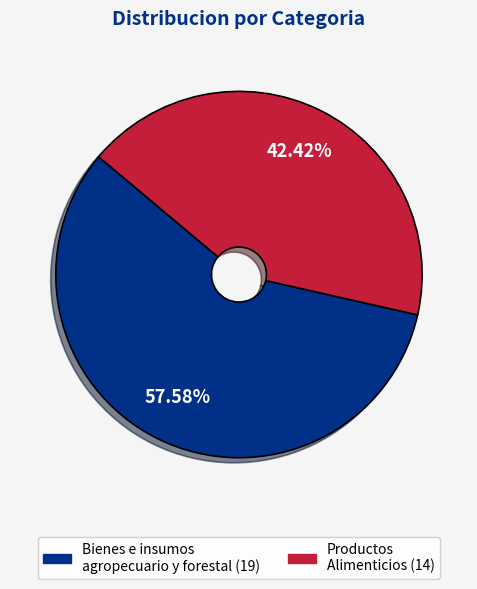

What is the smallest slice in the pie chart?

Productos Alimenticios